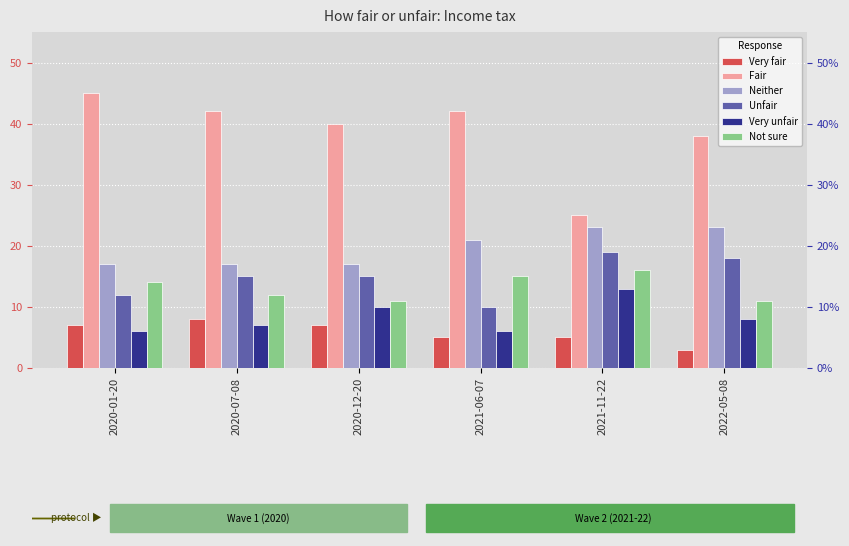

How many categories are shown in the chart?

6